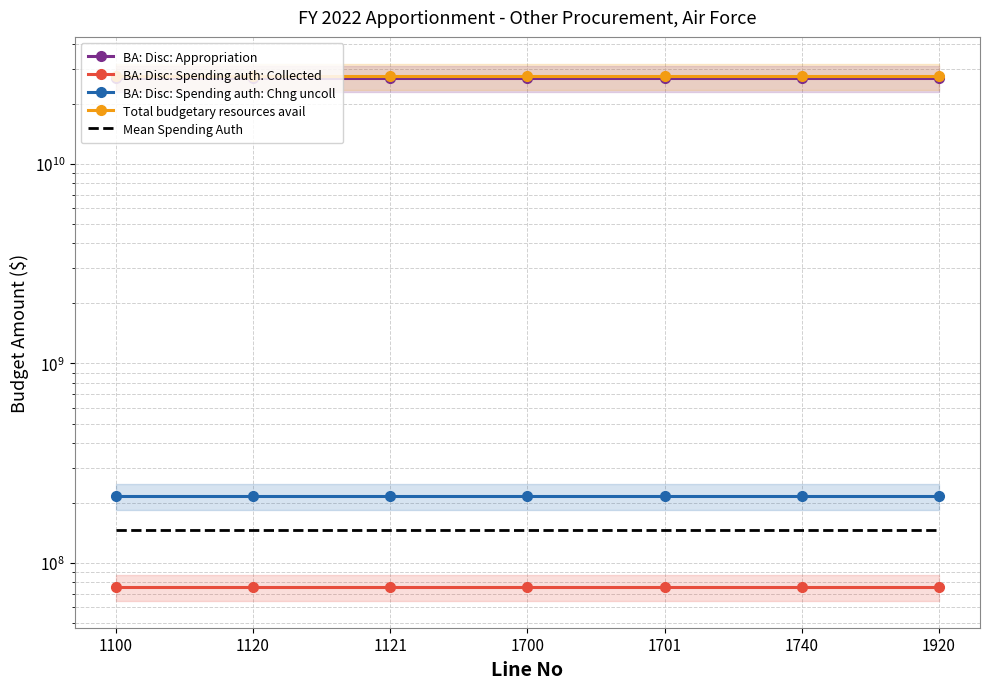

What is the average value of the BA: Disc: Appropriation series?

26984154000.0